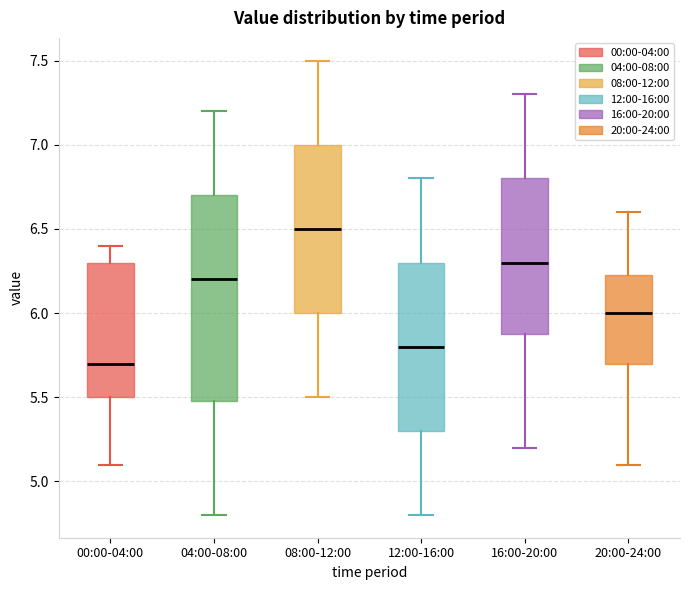

Where does the upper whisker of the box for 12:00-16:00 end on the y-axis? The values are not printed on the chart, so give them approximately, as read against the axis.

6.80